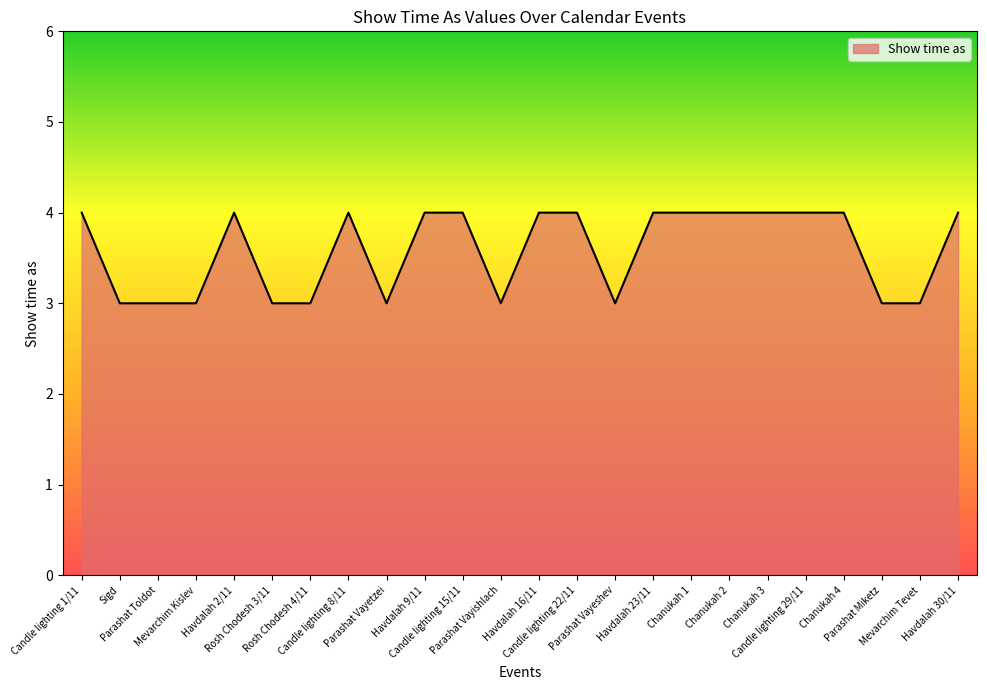

What is the maximum value shown in the chart?

4